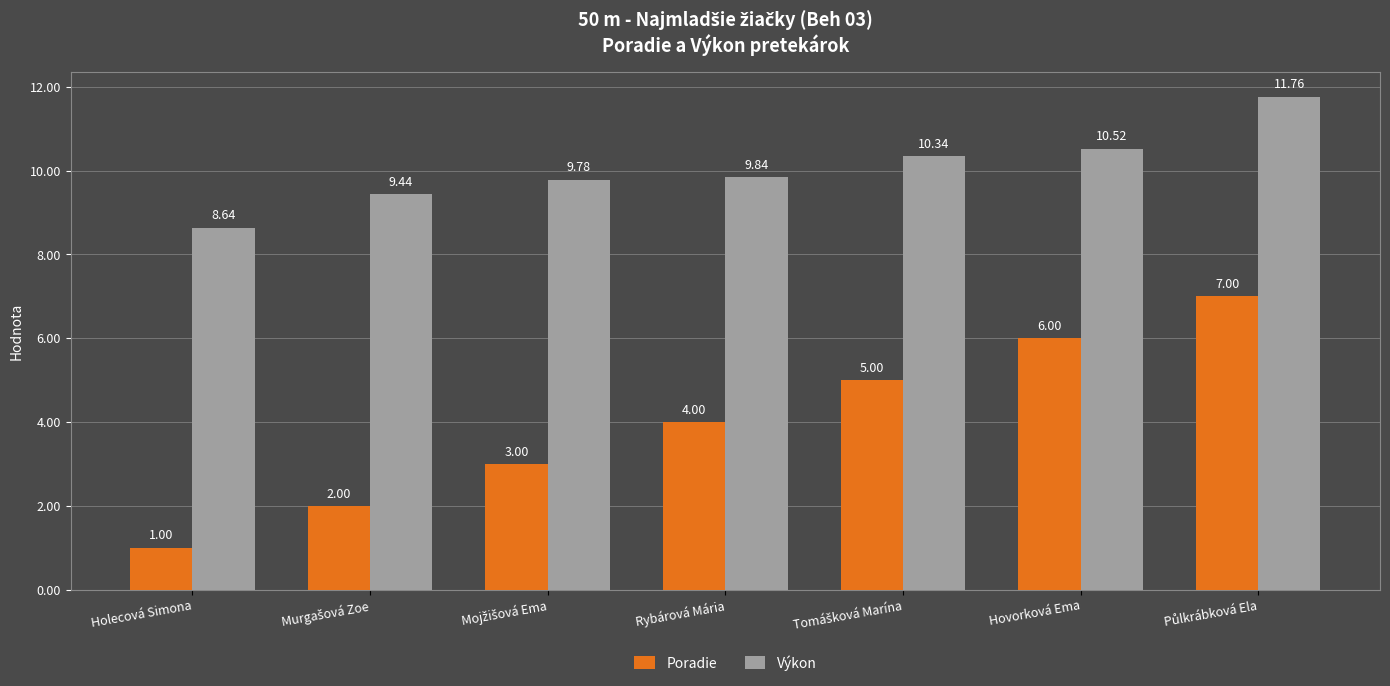

Which category has the lowest value in the Poradie series?

Holecová Simona